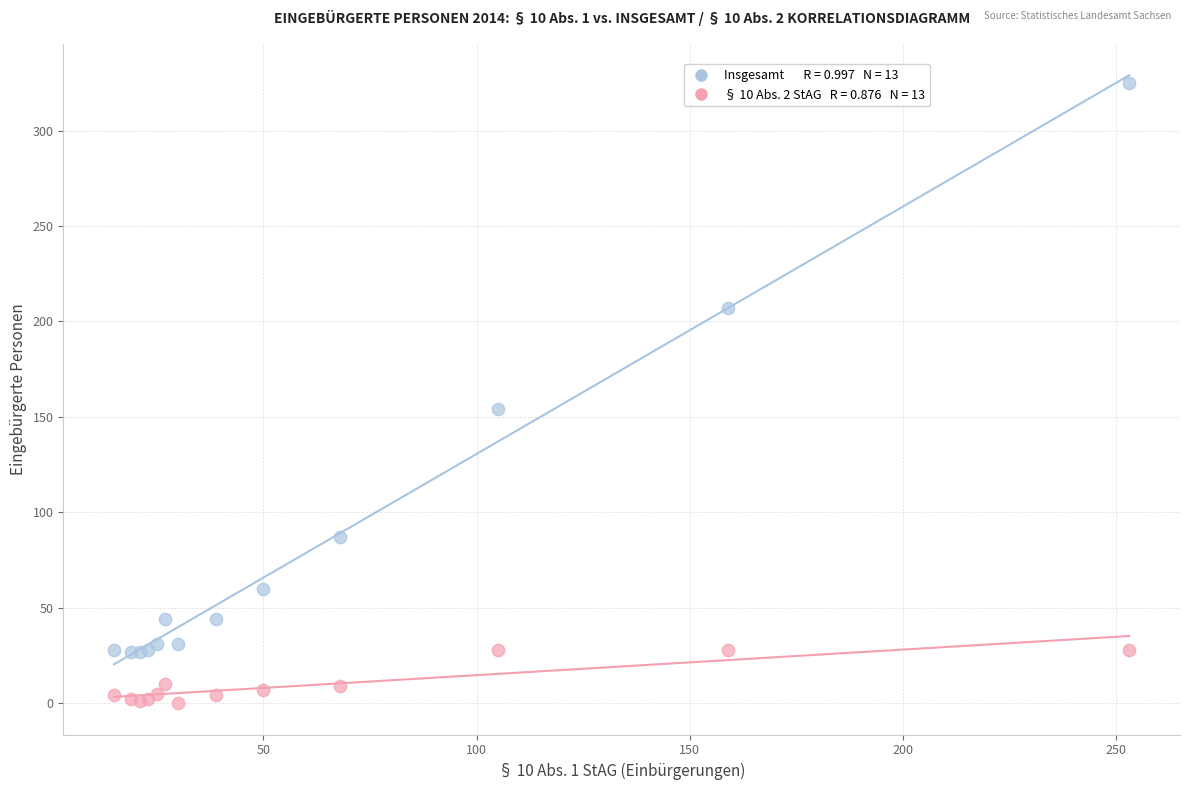

Across all series, what Y value is closest to 162?

154